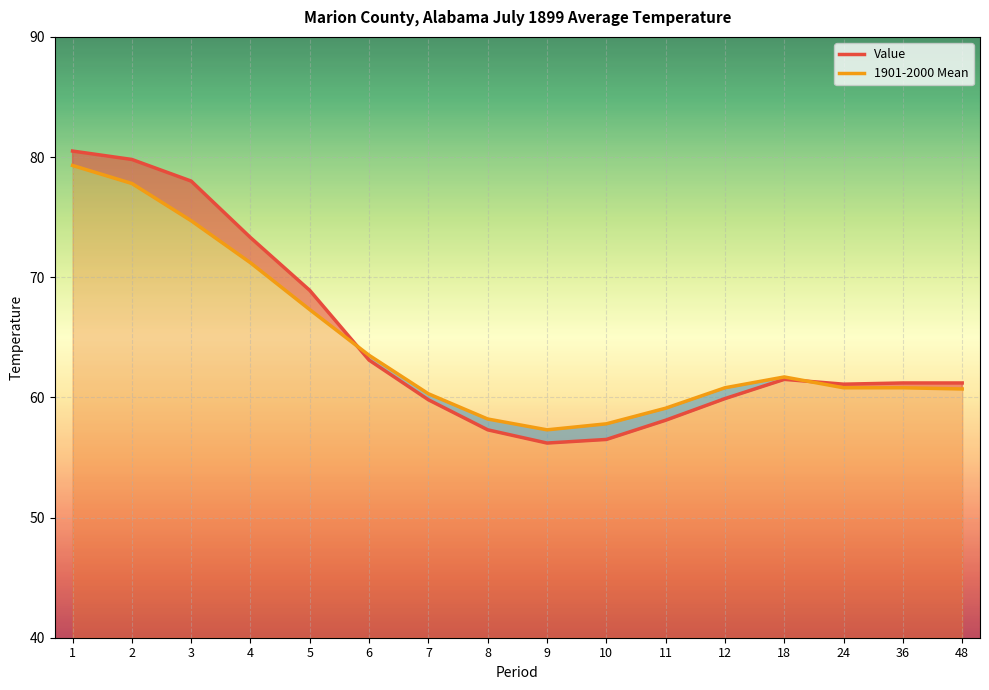

In 1901-2000 Mean, how many points are lower than both neighbors (excluding endpoints)?

1